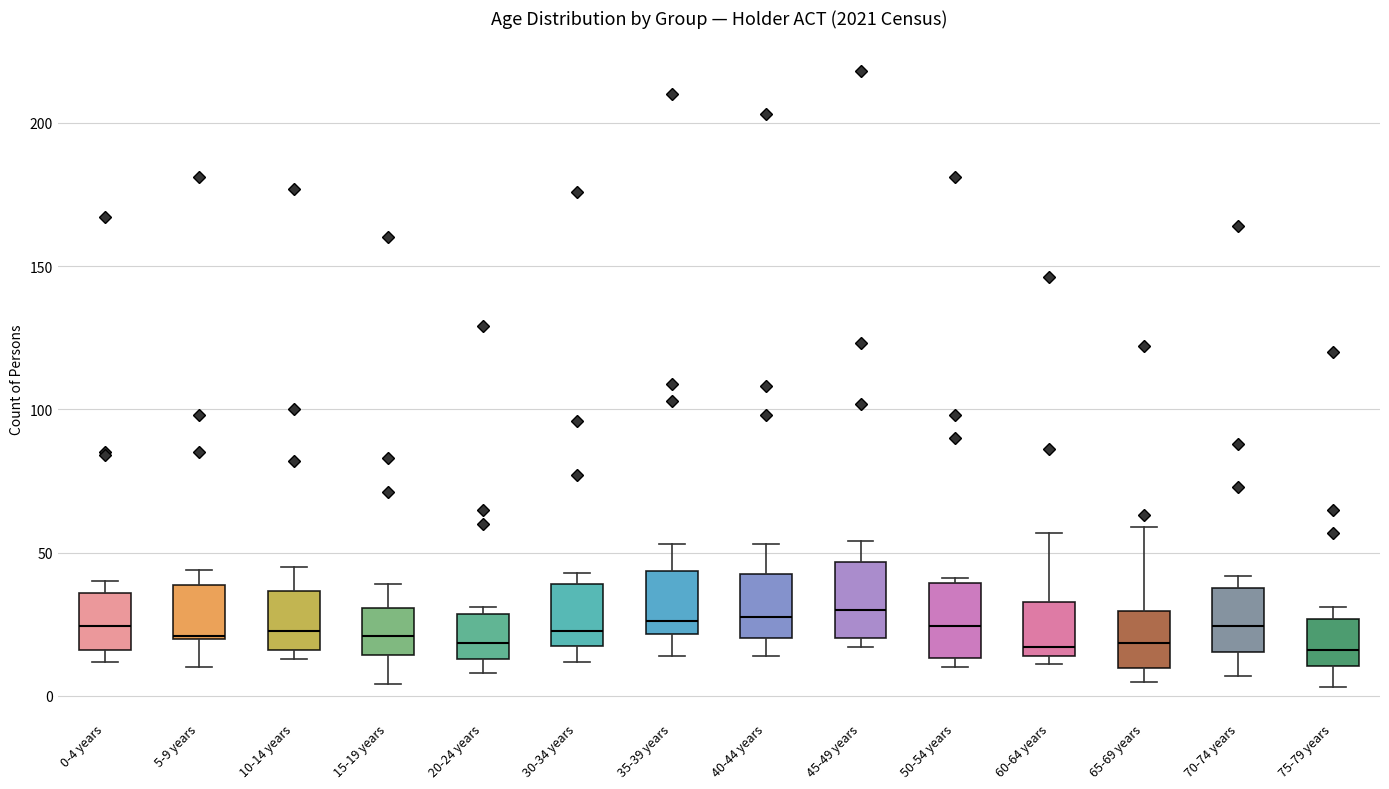

Where does the median line of the box for 20-24 years sit on the y-axis? The values are not printed on the chart, so give them approximately, as read against the axis.

20